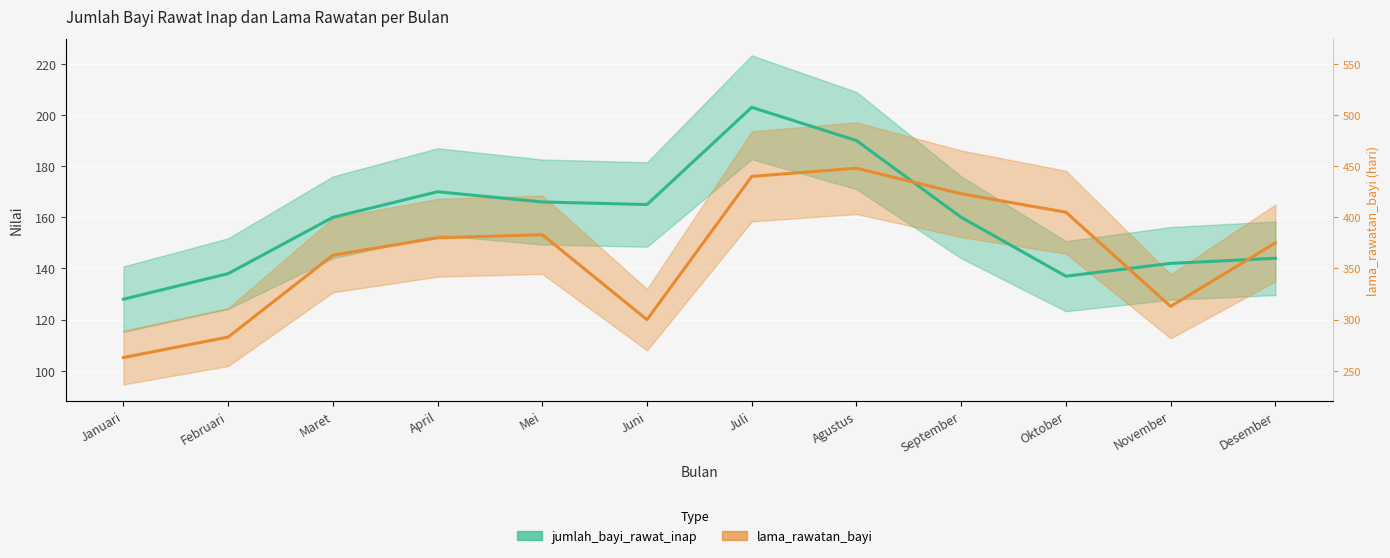

What is the sum of the lama_rawatan_bayi values at Juli and Mei?

329.2